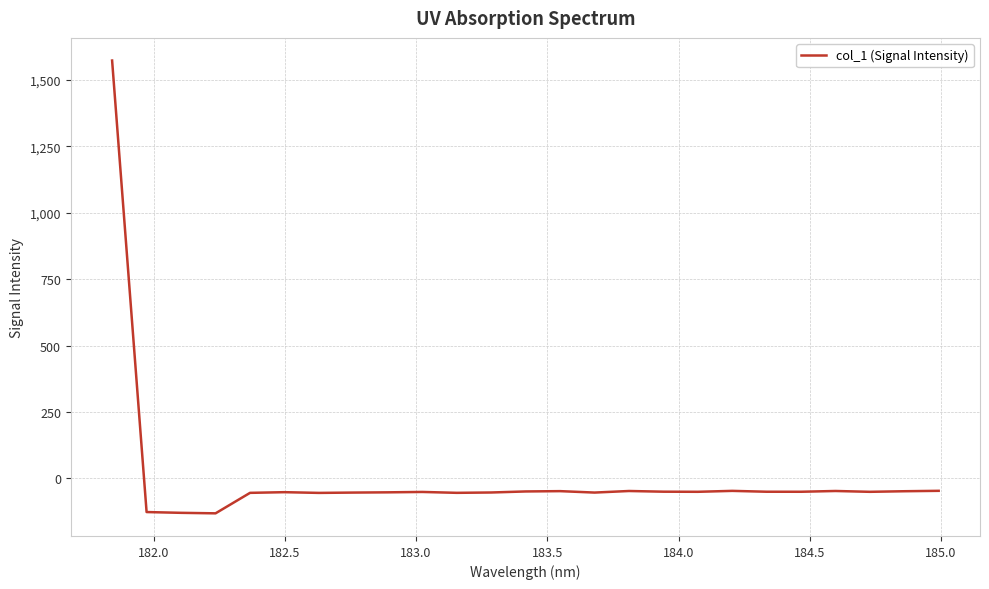

What is the average value?

5.1